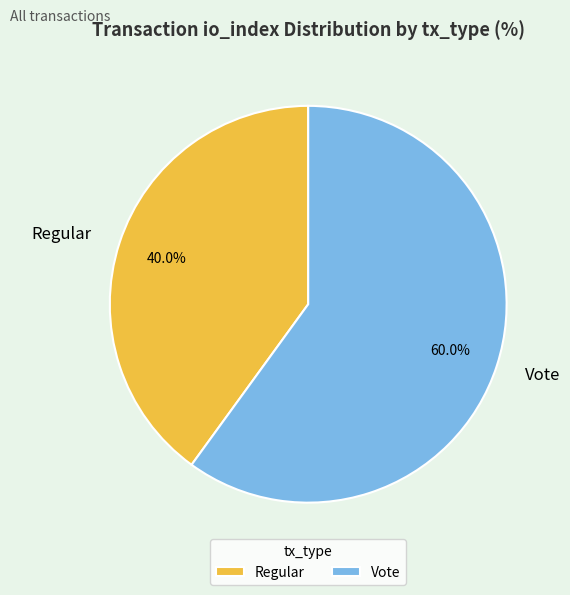

To the nearest percent, what is the difference between the Vote and Regular slice percentages?

20%